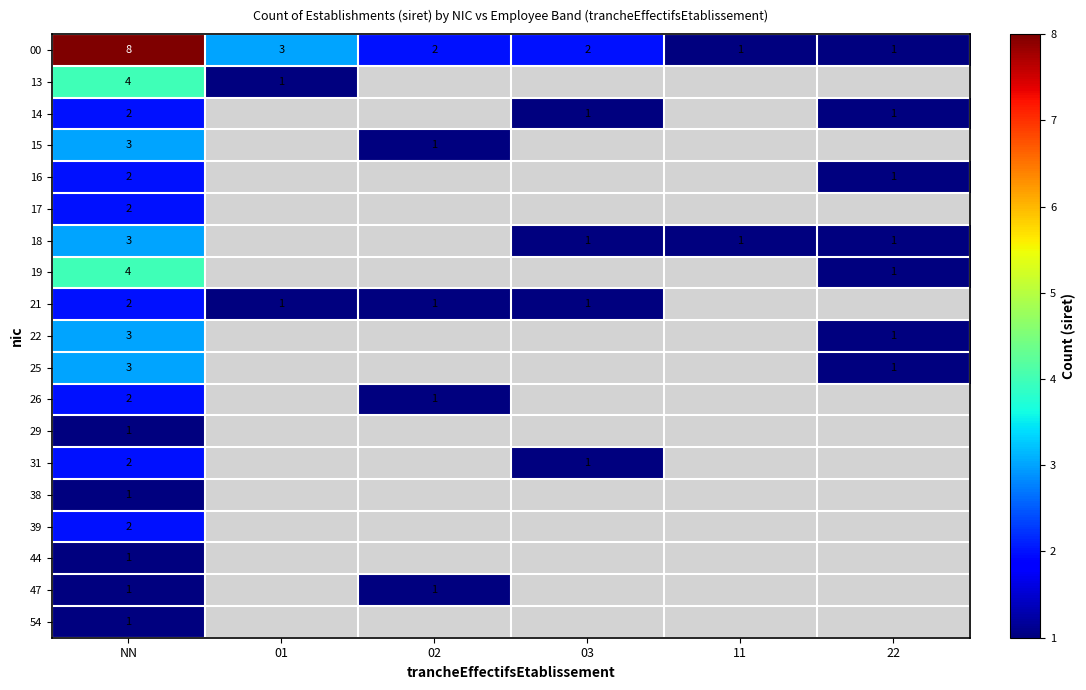

Which has a higher value, 02 or 03?

02